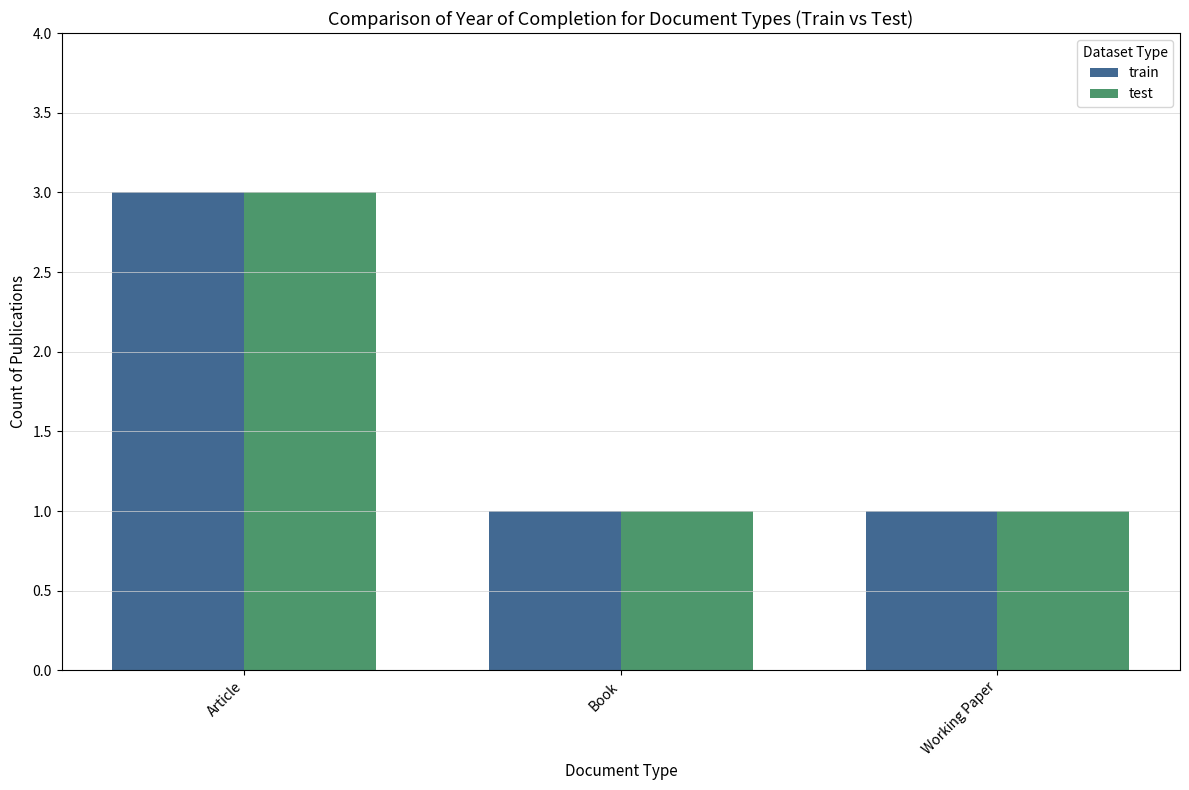

Is the value of test at Working Paper greater than the value of train at Article?

No